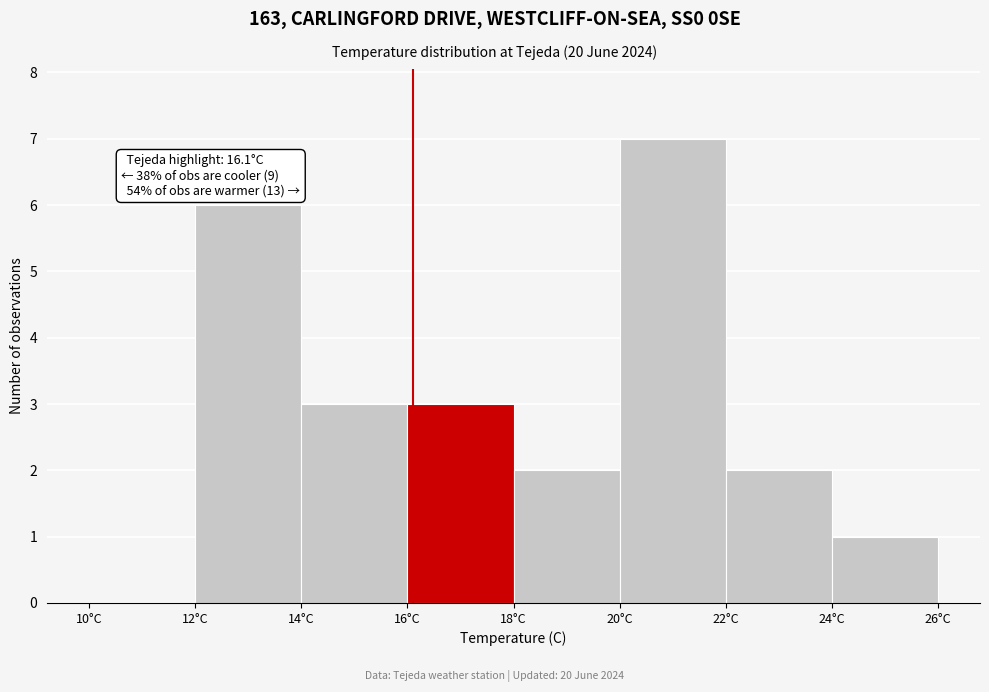

Over which range of the x-axis is the bar tallest?

20 to 22